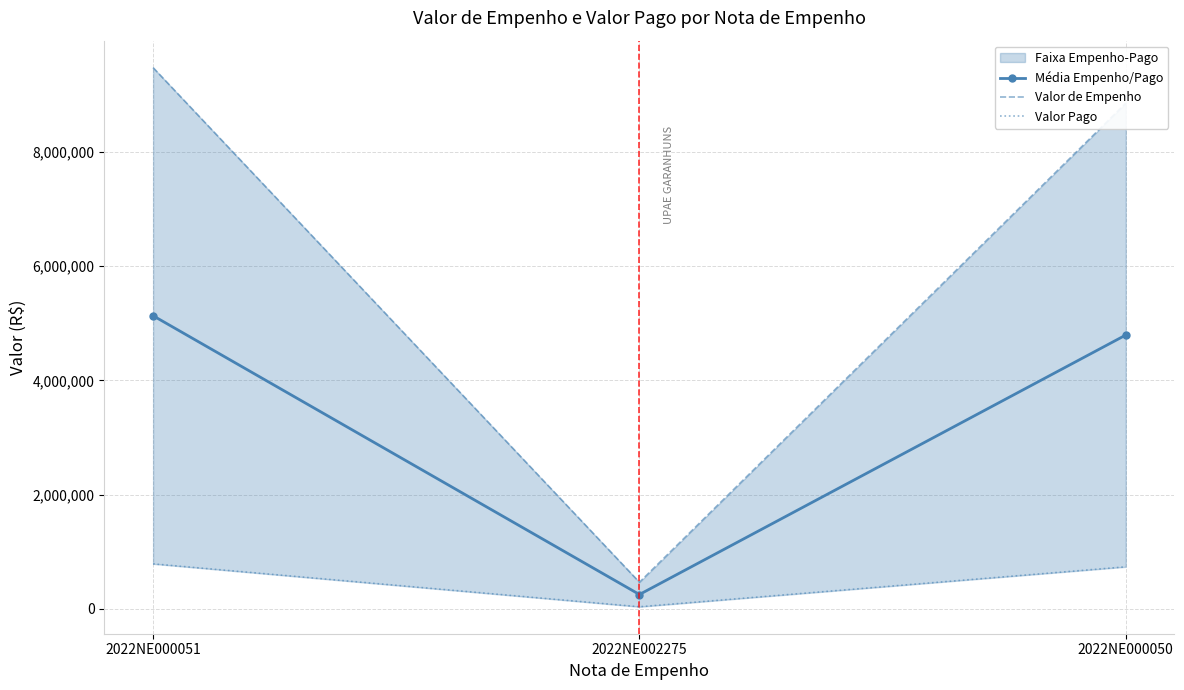

What is the value of the Valor de Empenho point at the 3rd from the left?

8850000.0